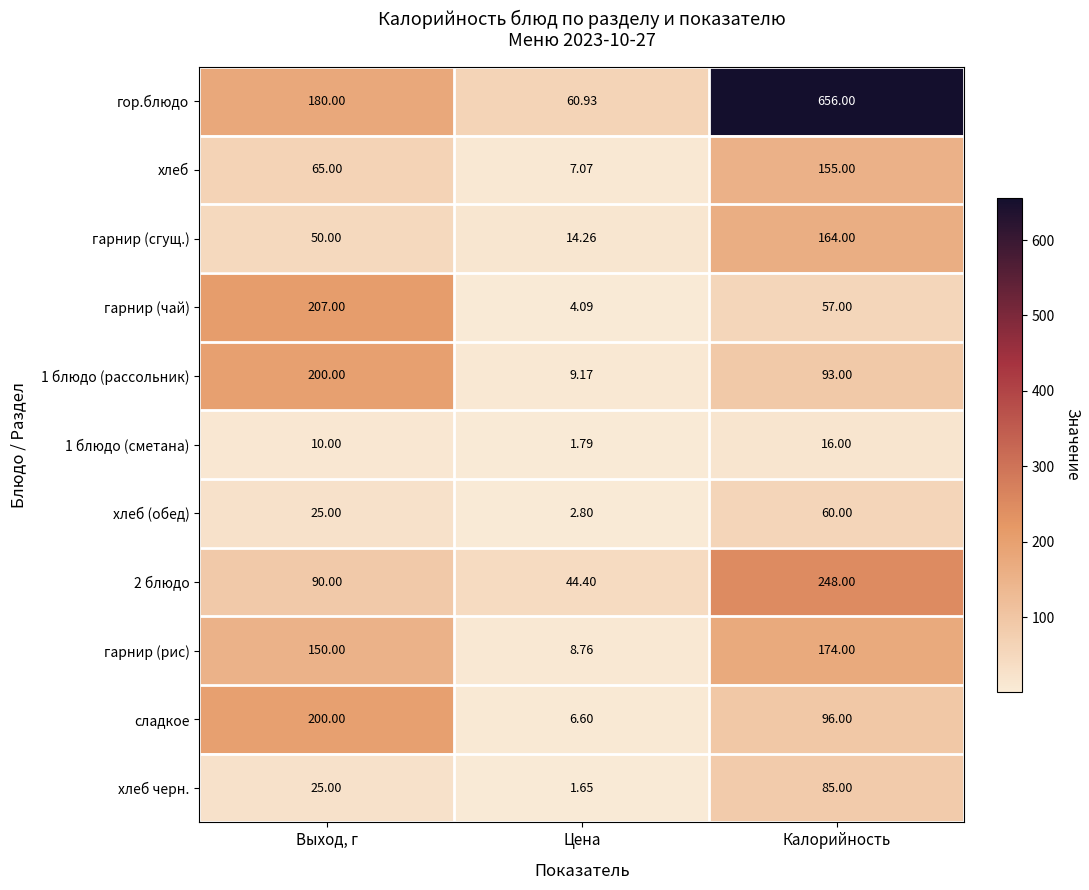

Between Цена and Калорийность, which series saw the biggest shift?

гор.блюдо